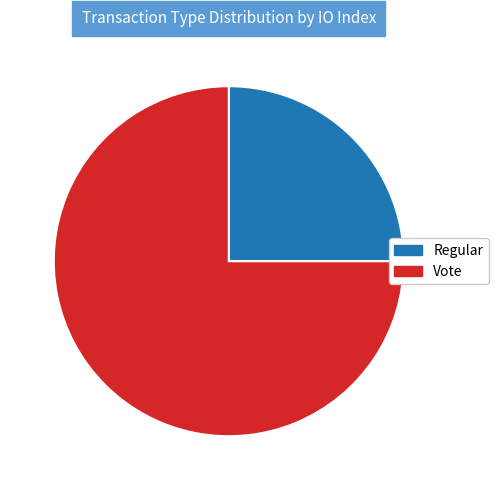

Which has a higher value, Vote or Regular?

Vote